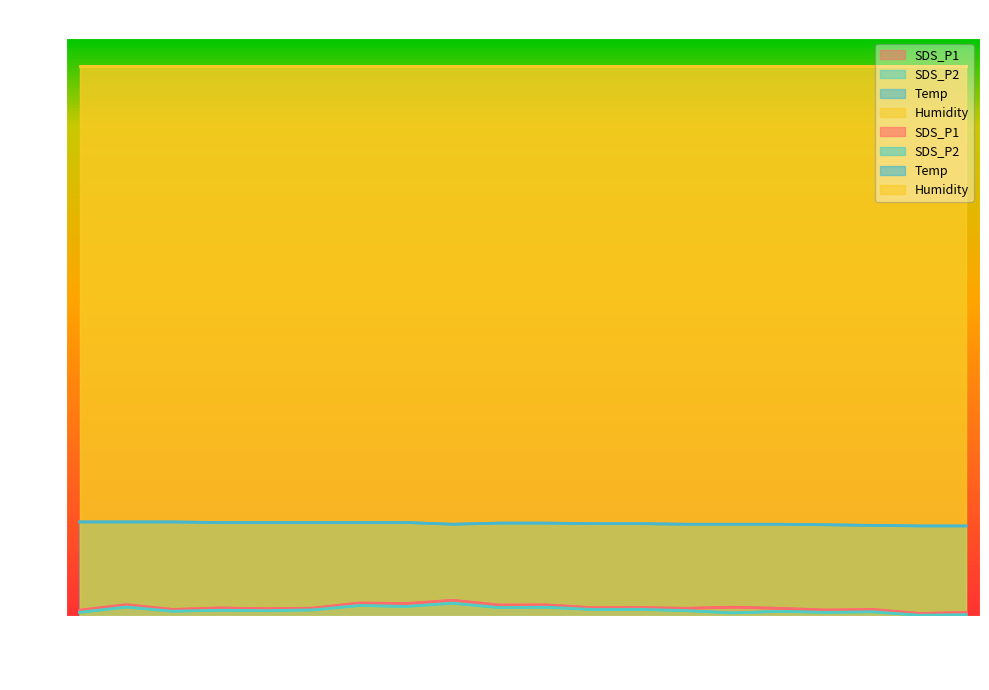

How many interior local peaks does the SDS_P1 series have?

8